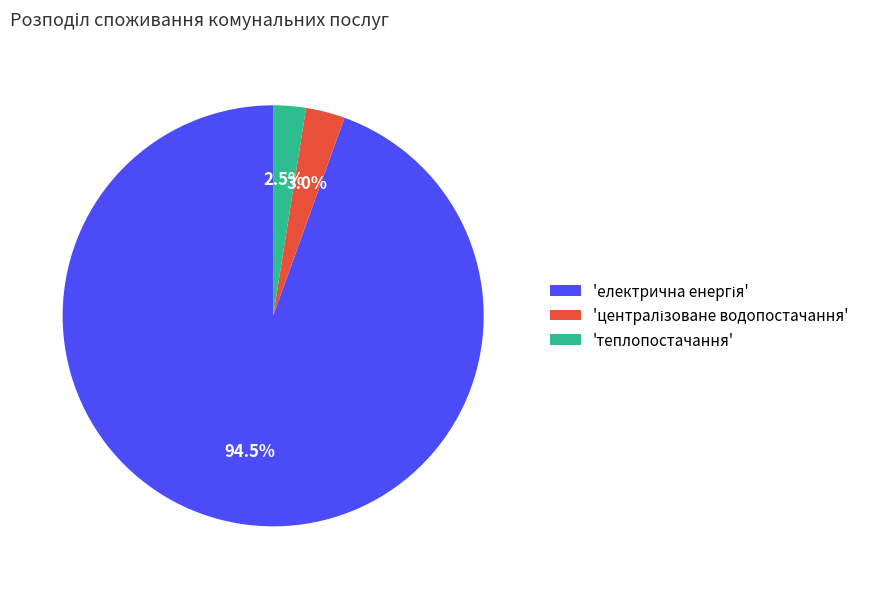

Which slice is the smallest?

'теплопостачання'